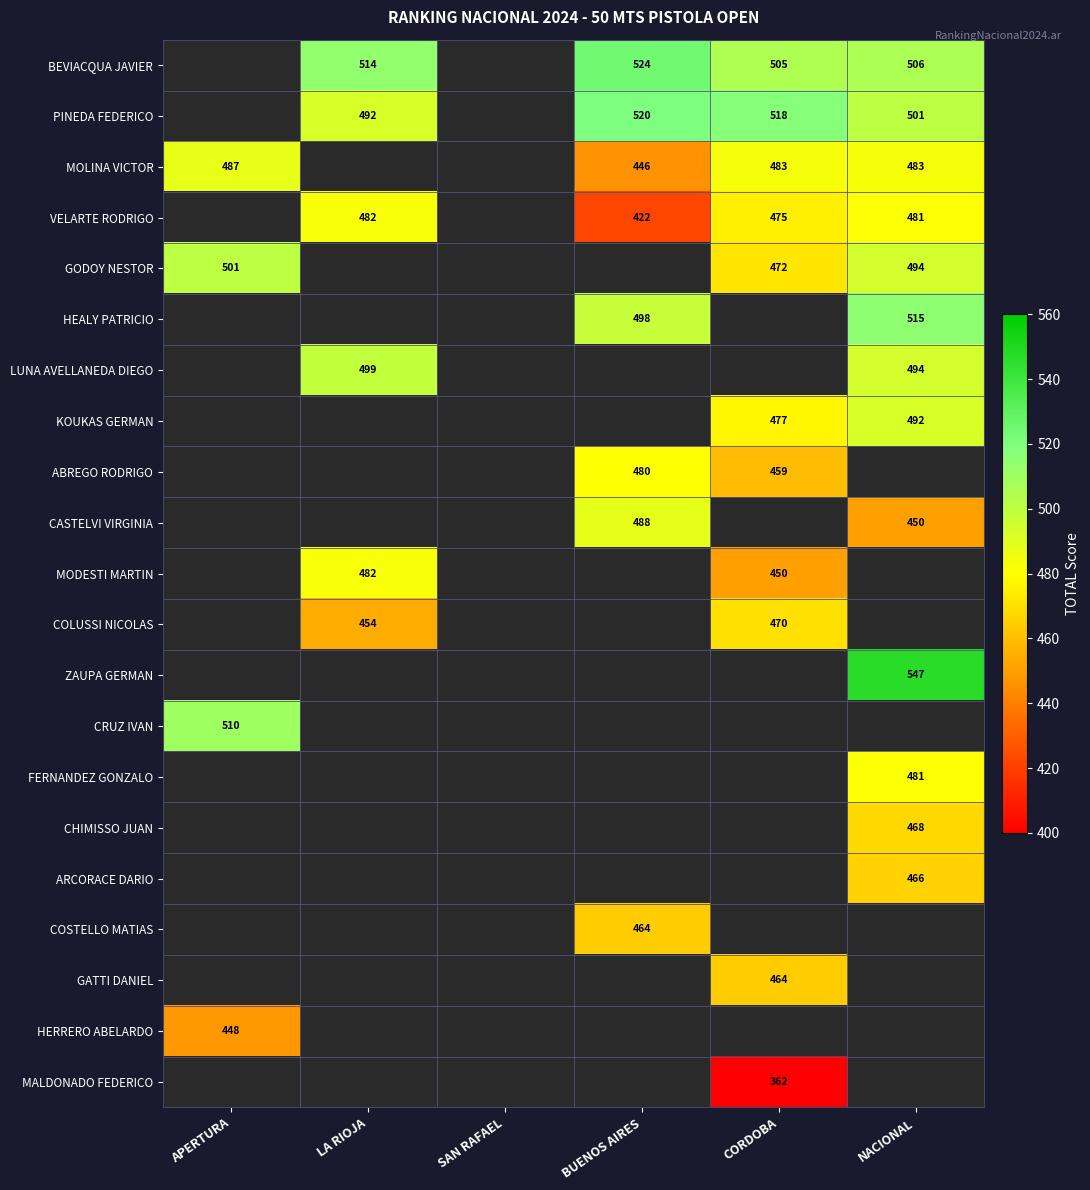

Is the value of LUNA AVELLANEDA DIEGO at LA RIOJA greater than the value of BEVIACQUA JAVIER at BUENOS AIRES?

No